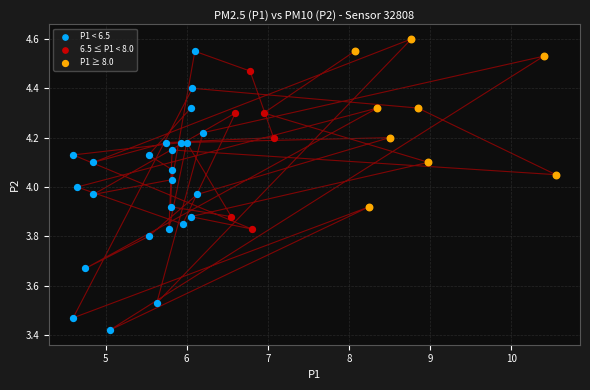

Which series reaches the minimum Y coordinate?

P1 < 6.5